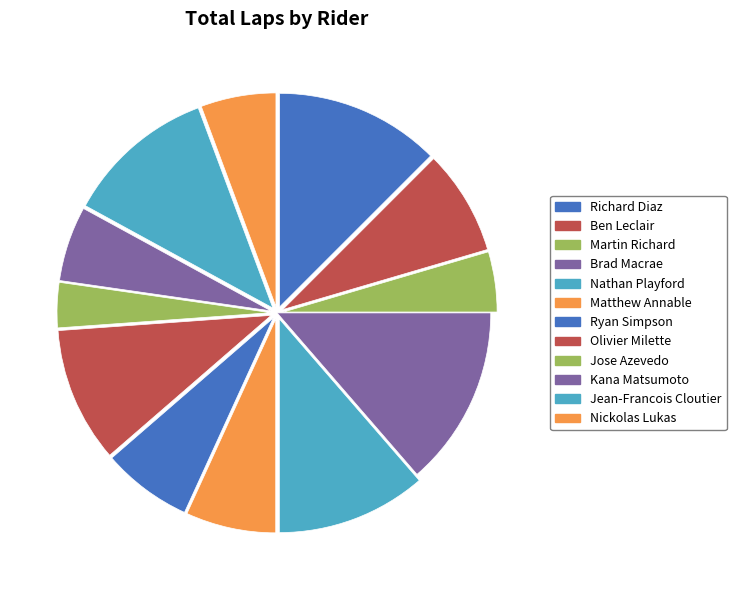

Approximately how many times larger is the value at Jose Azevedo compared to Ben Leclair?

0.4